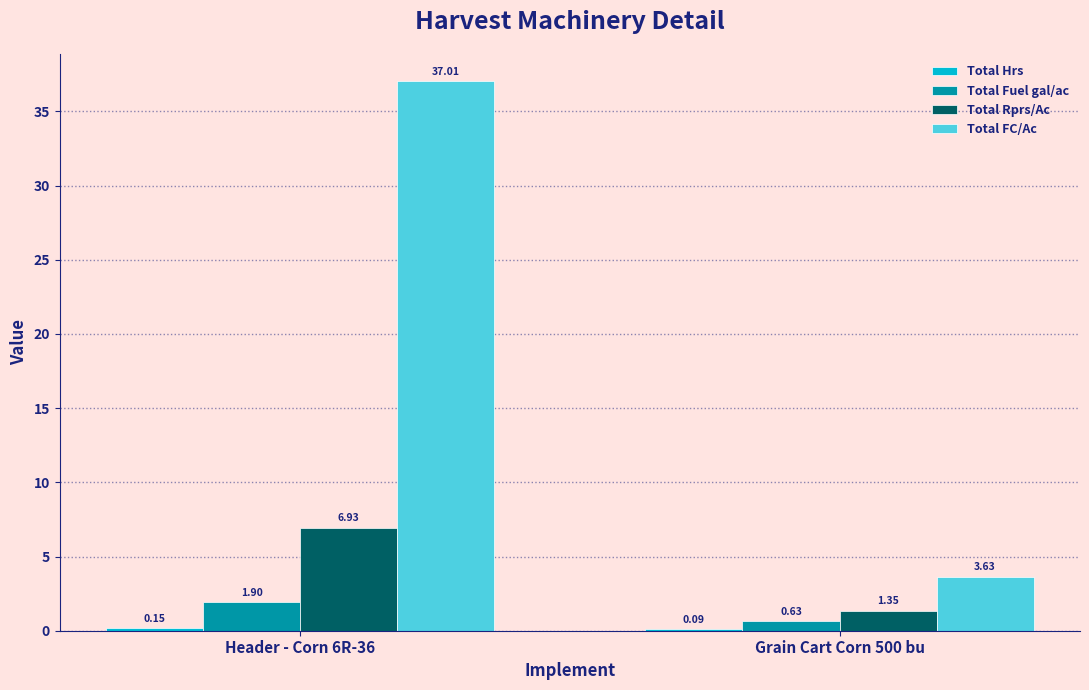

At which category is the sum across all series the highest?

Header - Corn 6R-36